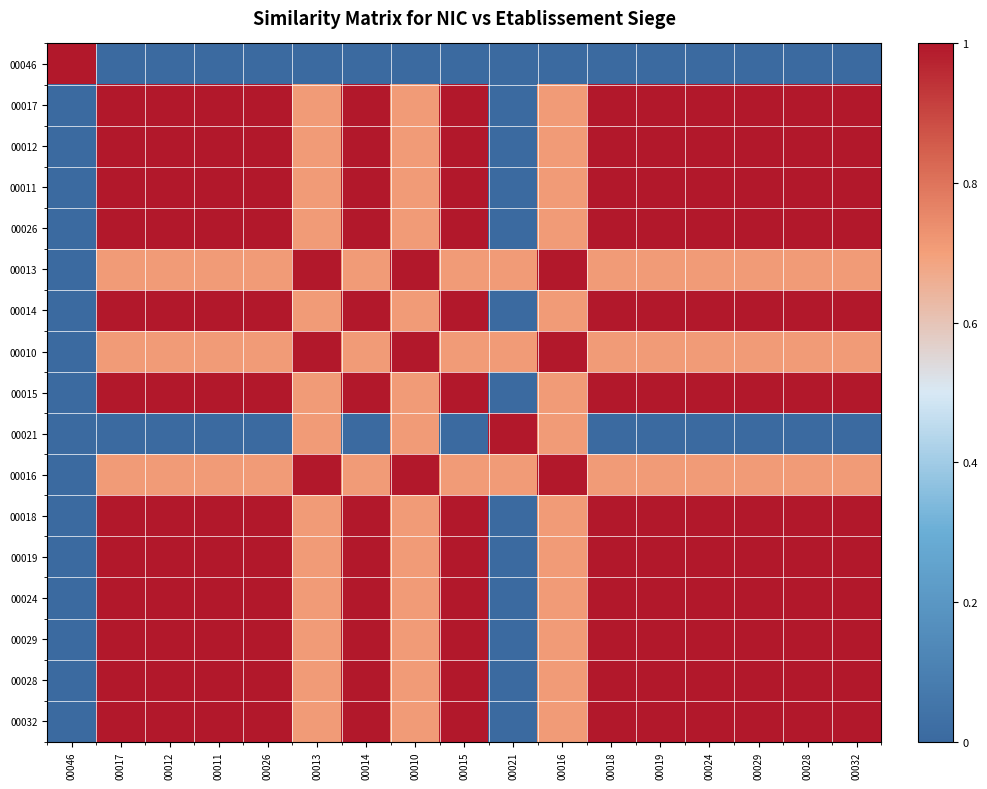

What is the spread (max minus min) of values at 00014?

1.0